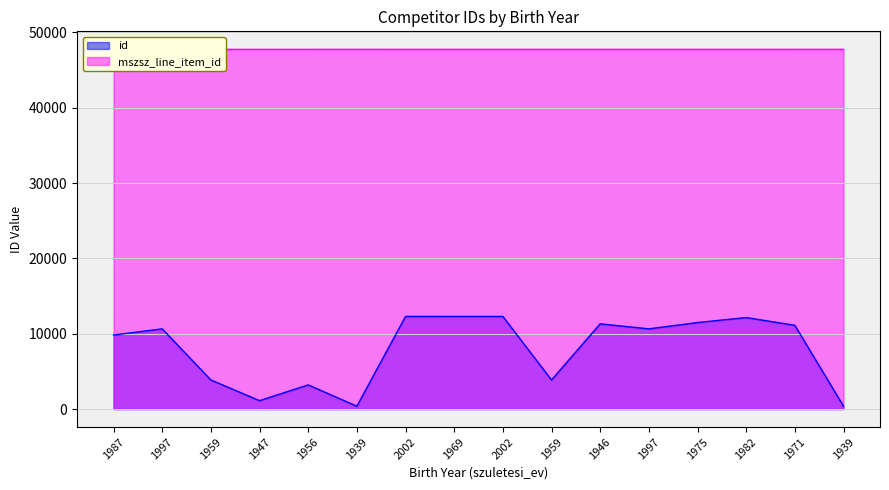

The id series shows 4772 at 1987. True or false?

False